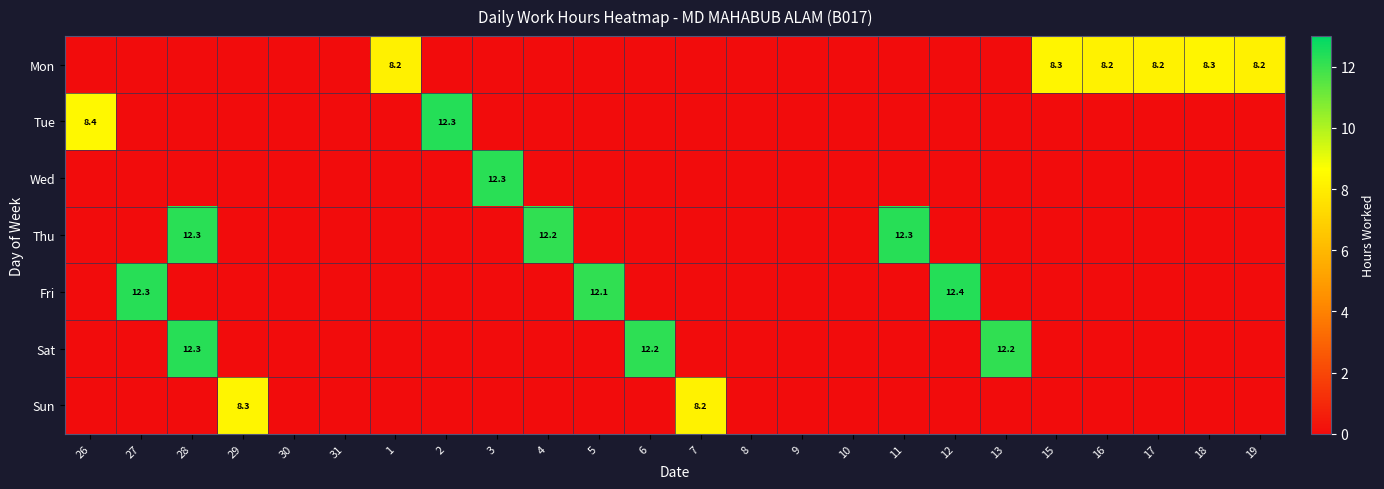

True or false: Fri has a value of 20.2 at 5.

False